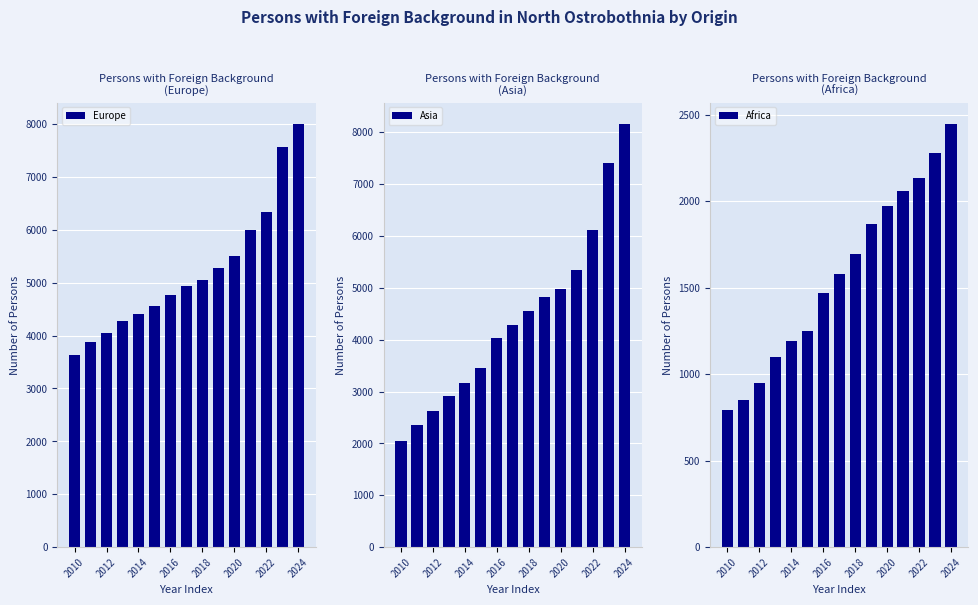

What is the sum of all Europe values?

78202